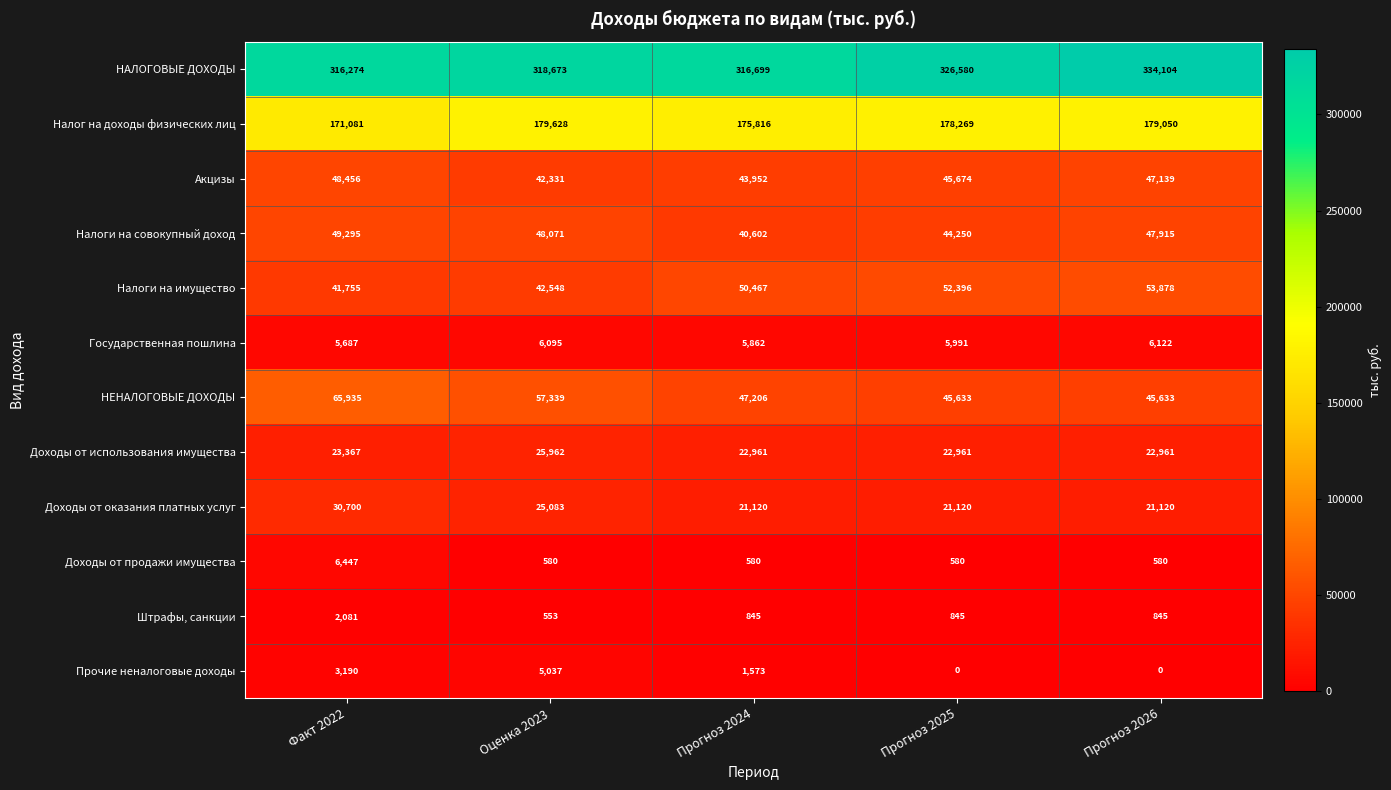

What is the average value of the Доходы от использования имущества series?

23642